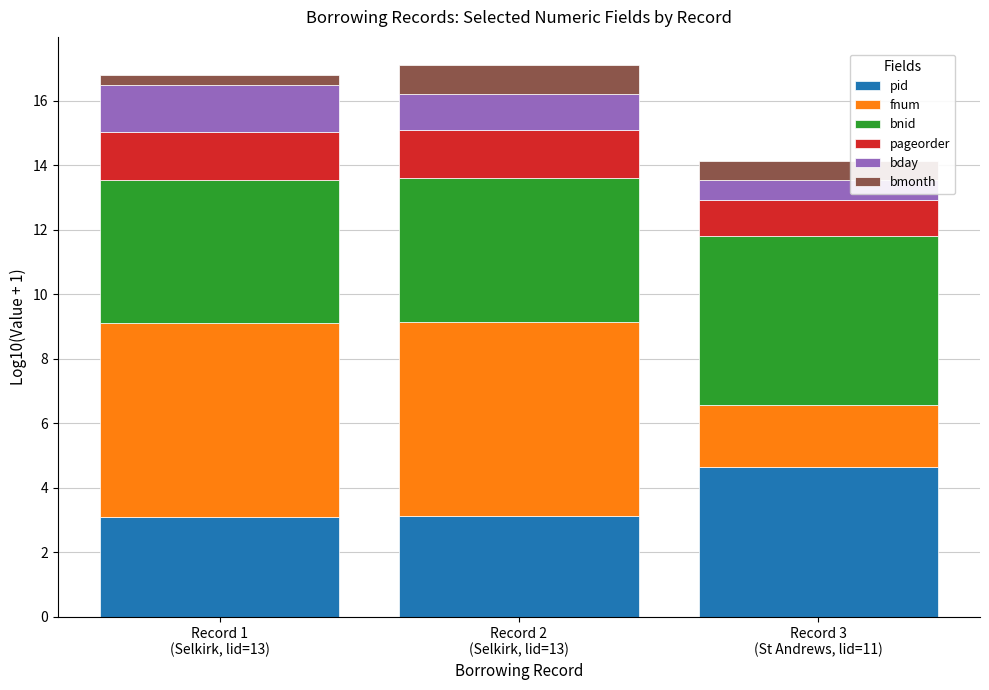

What is the maximum value for pid?

4.6